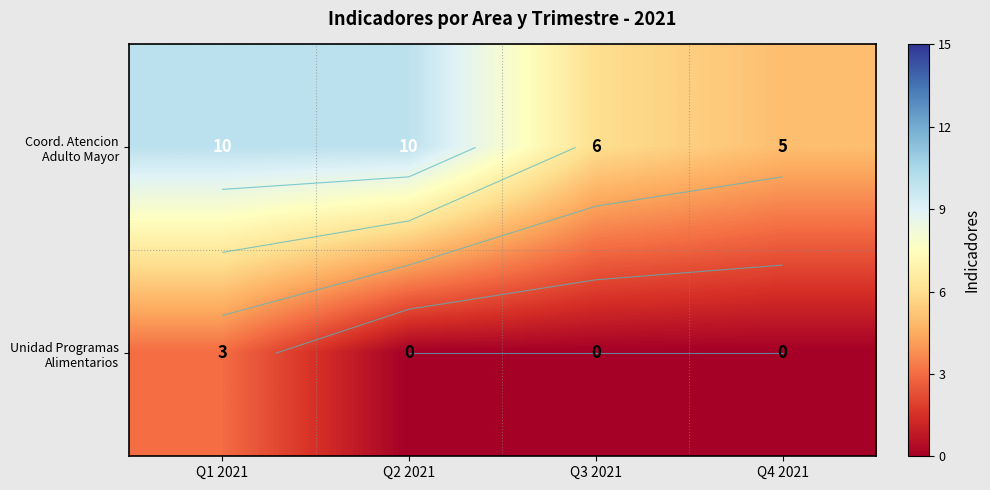

List the series in order of their peak value, highest first.

Coord. Atencion Adulto Mayor, Unidad Programas Alimentarios